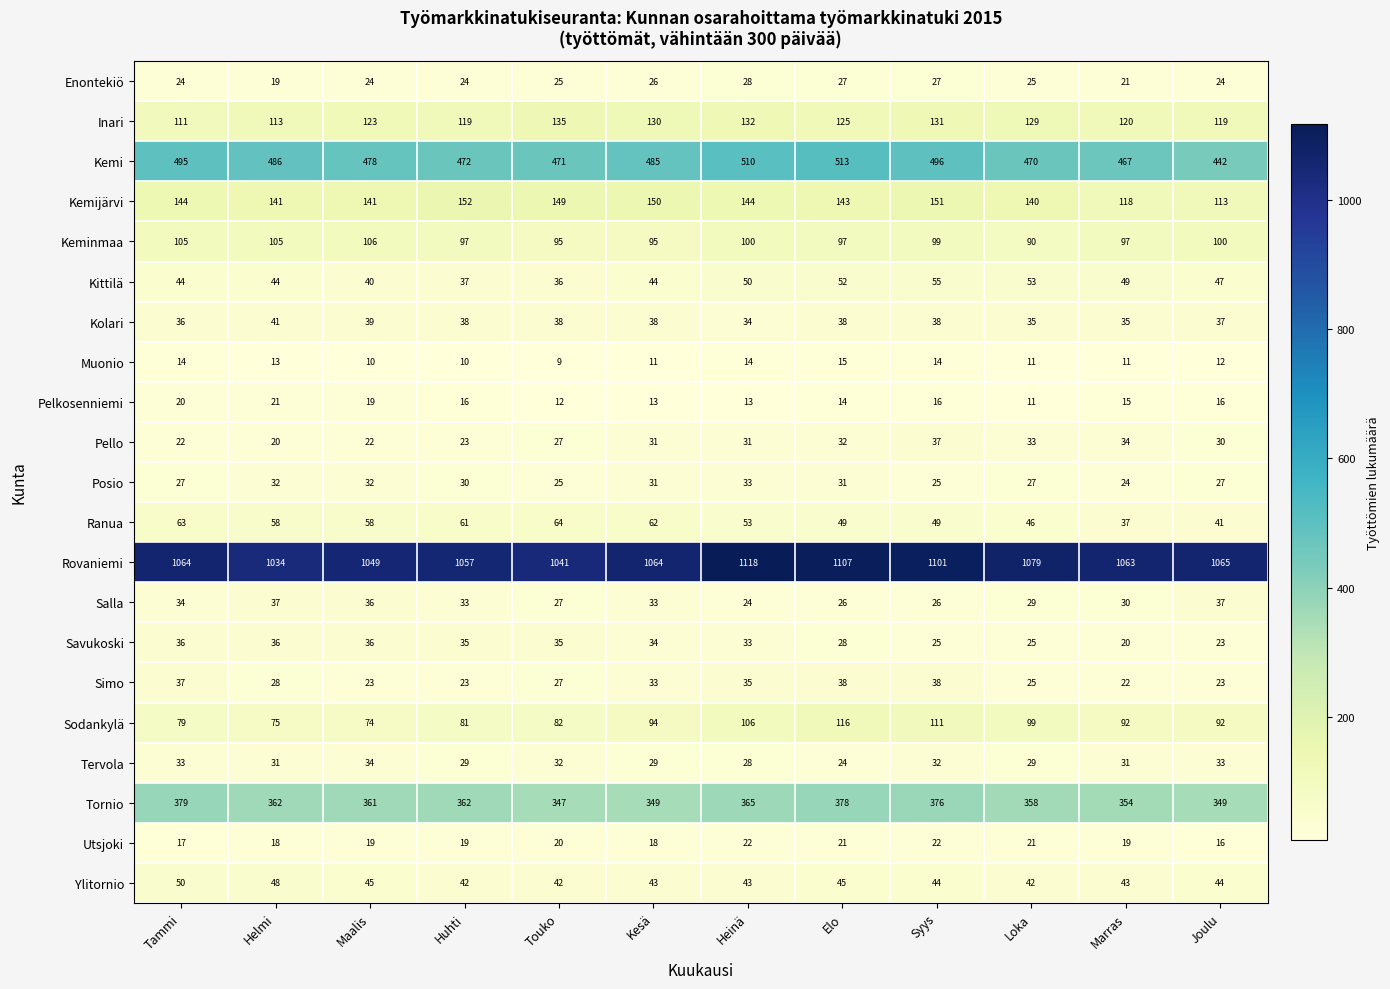

Read the Kittilä value at Maalis.

40